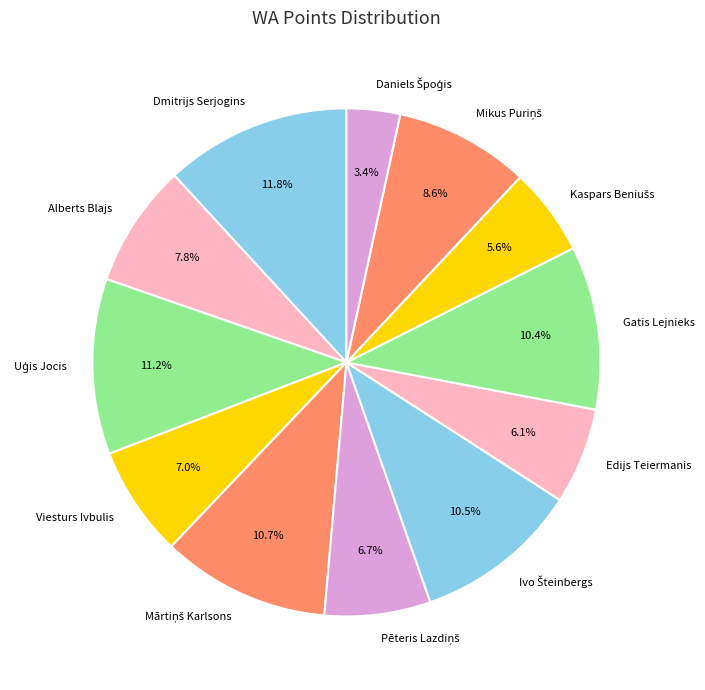

To the nearest percent, what percentage of the pie is Edijs Teiermanis?

6%